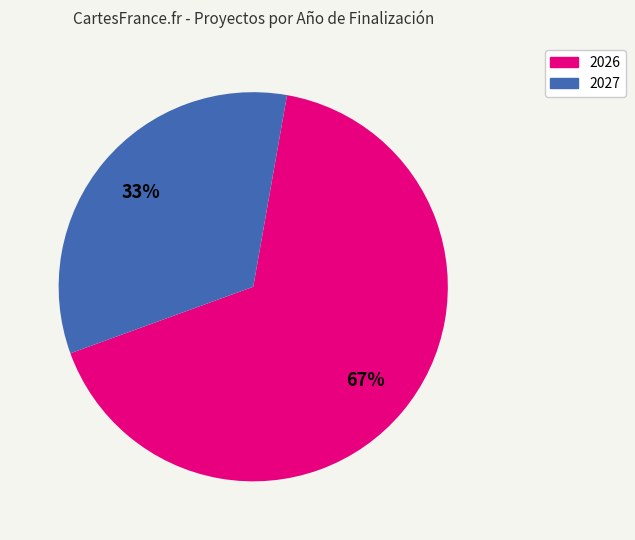

True or false: 2026 accounts for 54% of the total.

False